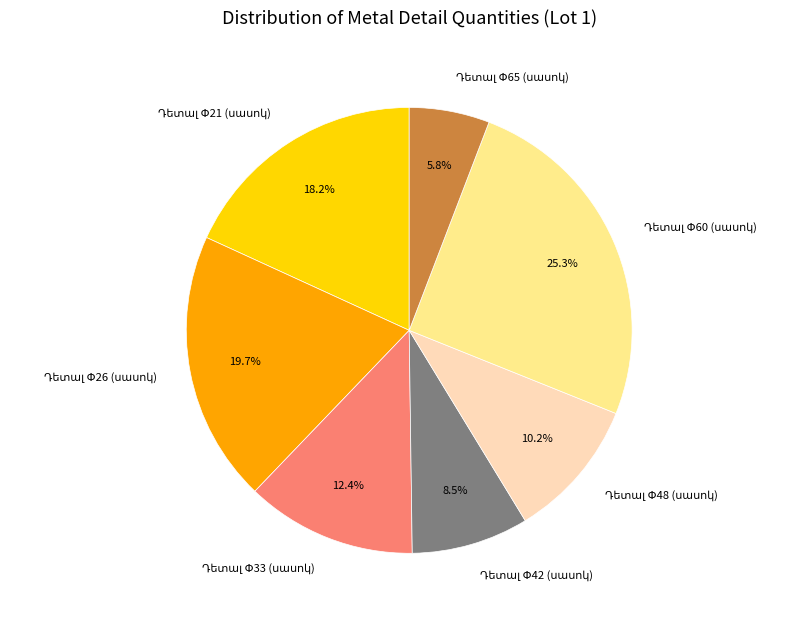

Is there any slice that represents more than half of the pie?

No